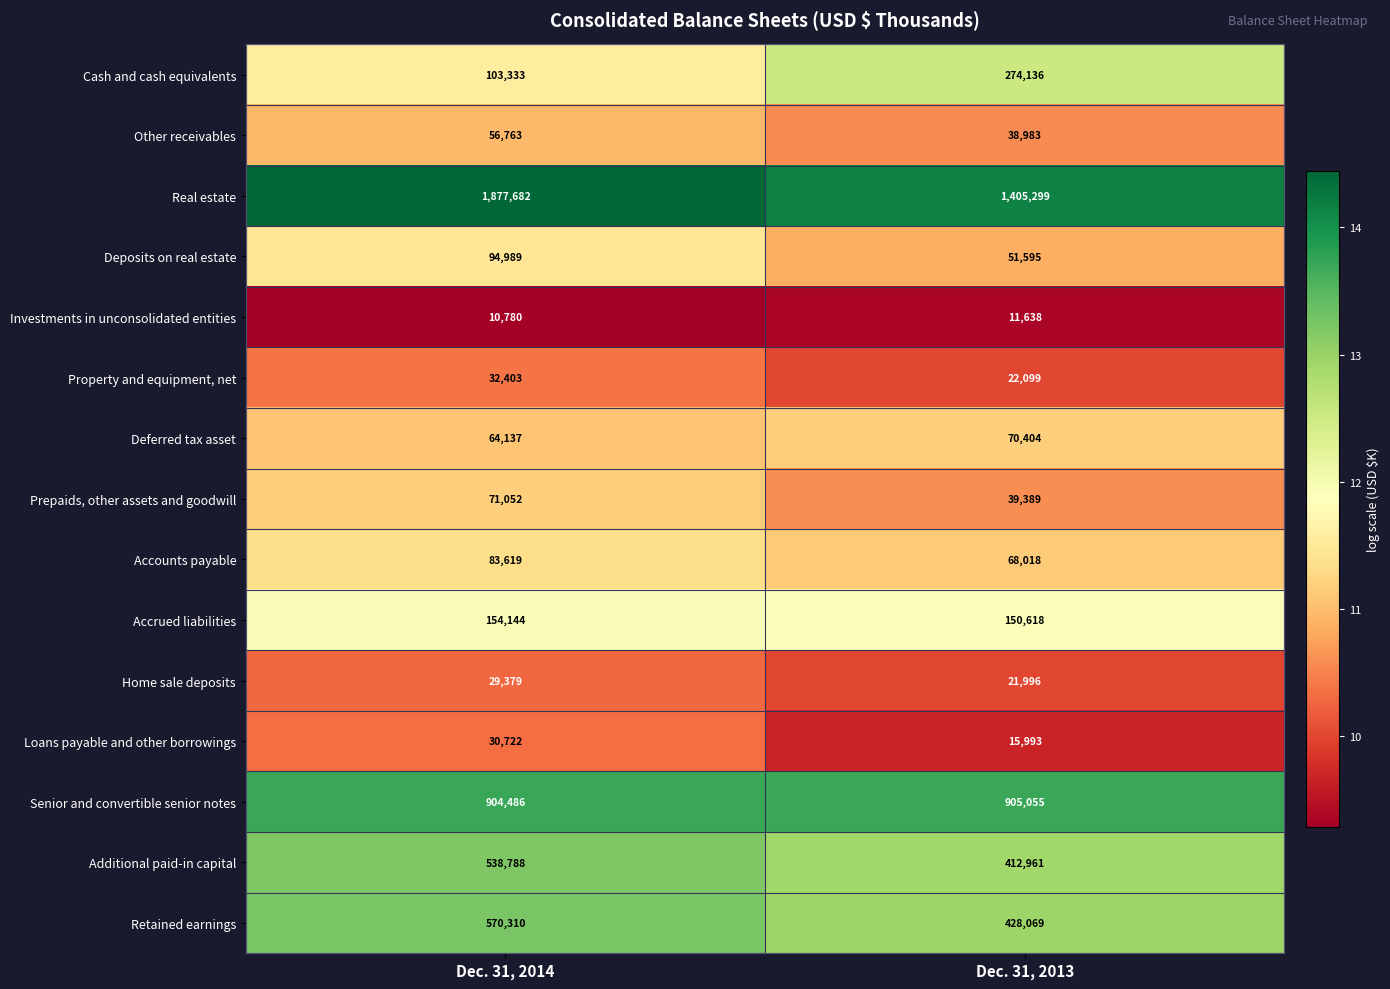

Reading left to right, transcribe all the data shown in this chart.

Cash and cash equivalents: Dec. 31, 2014=103333	Dec. 31, 2013=274136
Other receivables: Dec. 31, 2014=56763	Dec. 31, 2013=38983
Real estate: Dec. 31, 2014=1877682	Dec. 31, 2013=1405299
Deposits on real estate: Dec. 31, 2014=94989	Dec. 31, 2013=51595
Investments in unconsolidated entities: Dec. 31, 2014=10780	Dec. 31, 2013=11638
Property and equipment, net: Dec. 31, 2014=32403	Dec. 31, 2013=22099
Deferred tax asset: Dec. 31, 2014=64137	Dec. 31, 2013=70404
Prepaids, other assets and goodwill: Dec. 31, 2014=71052	Dec. 31, 2013=39389
Accounts payable: Dec. 31, 2014=83619	Dec. 31, 2013=68018
Accrued liabilities: Dec. 31, 2014=154144	Dec. 31, 2013=150618
Home sale deposits: Dec. 31, 2014=29379	Dec. 31, 2013=21996
Loans payable and other borrowings: Dec. 31, 2014=30722	Dec. 31, 2013=15993
Senior and convertible senior notes: Dec. 31, 2014=904486	Dec. 31, 2013=905055
Additional paid-in capital: Dec. 31, 2014=538788	Dec. 31, 2013=412961
Retained earnings: Dec. 31, 2014=570310	Dec. 31, 2013=428069